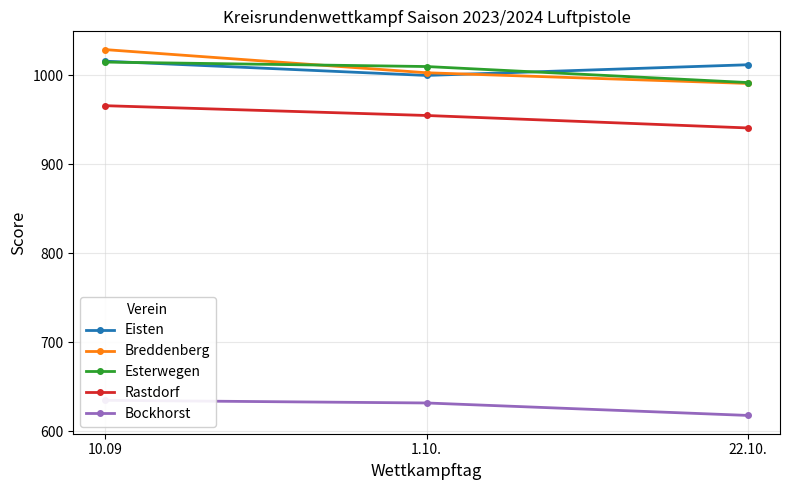

What is the total value across all series at 1.10.?

4600